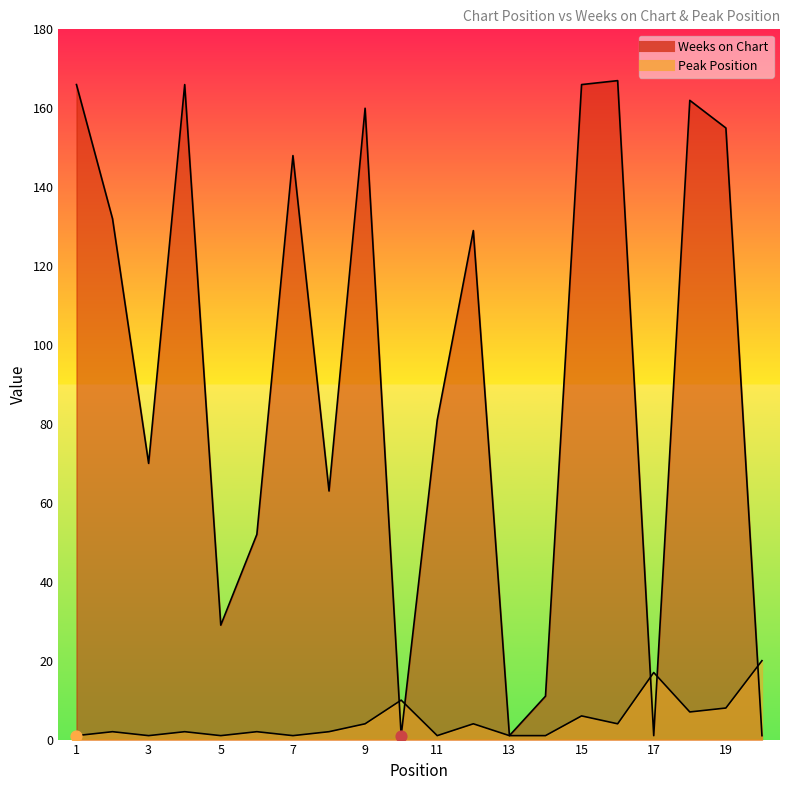

At how many categories does at least one series exceed 27?

15